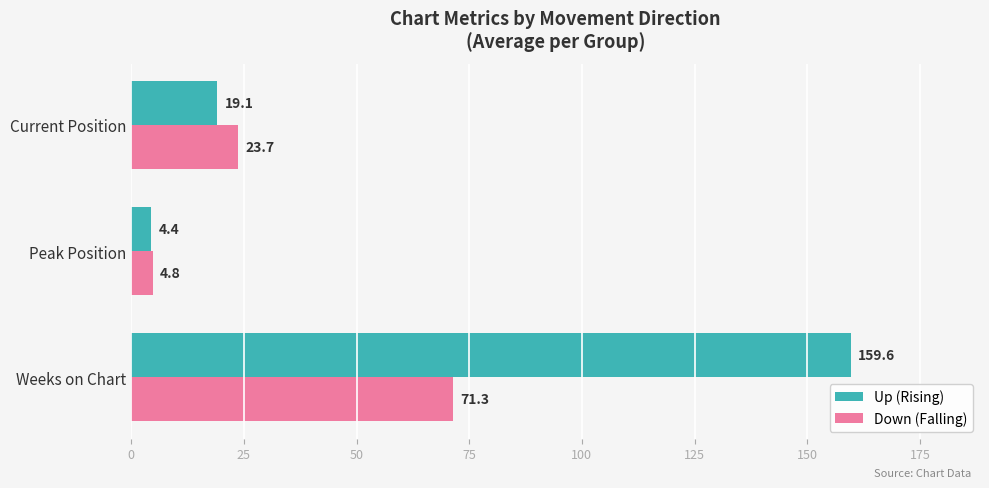

What is the total value across all series at Current Position?

42.8